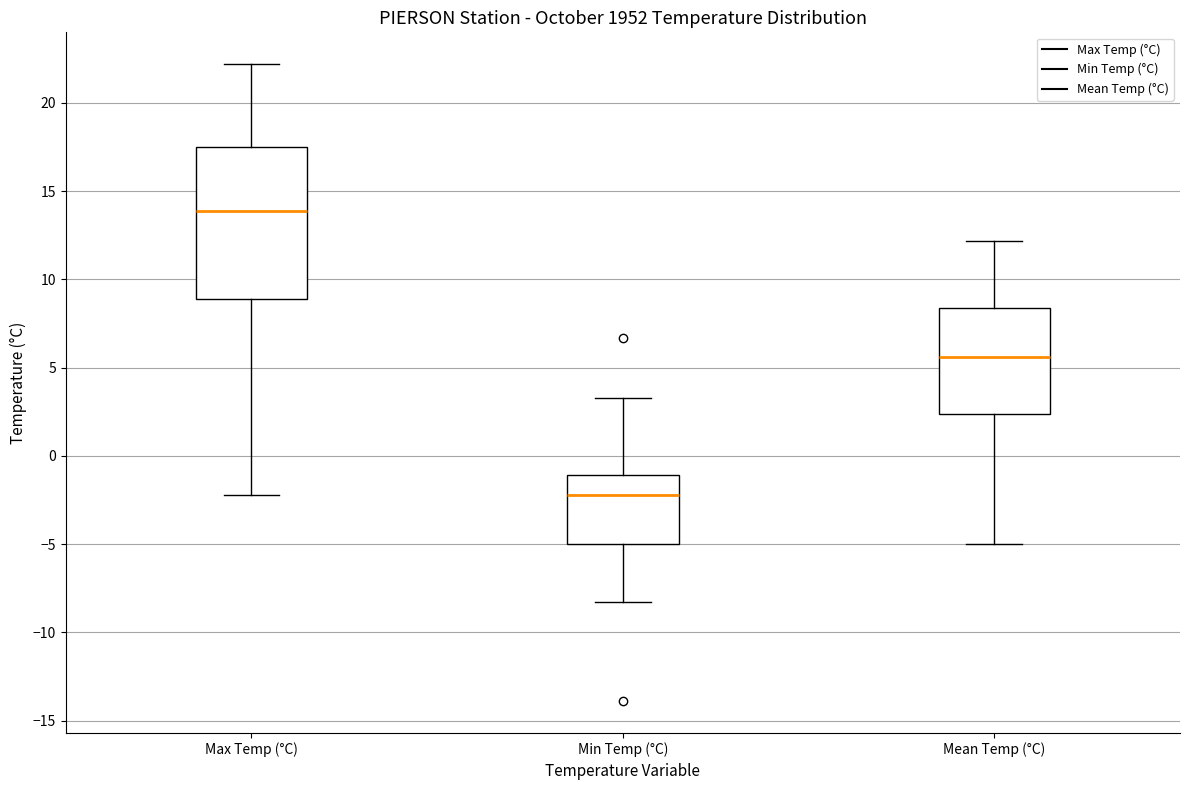

Reading left to right, read every box against the y-axis: the position of its median line, the range the box covers, and the ends of its whiskers. The values are not printed on the chart, so give them approximately, as read against the axis.

Max Temp (°C): median 14.0, box 9.0 to 17.5, whiskers -2.0 to 22.0
Min Temp (°C): median -2.0, box -5.0 to -1.0, whiskers -8.5 to 3.5
Mean Temp (°C): median 5.5, box 2.5 to 8.5, whiskers -5.0 to 12.0